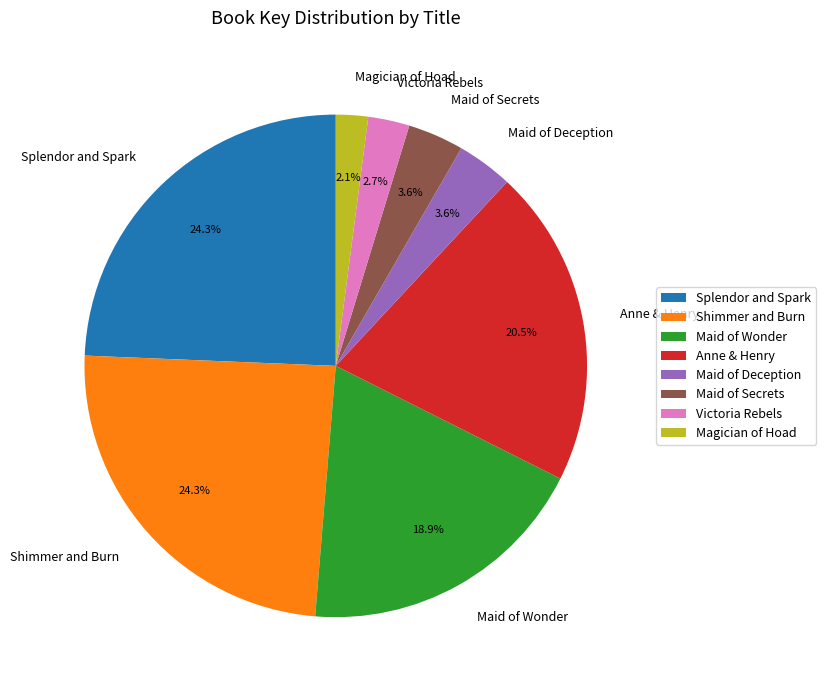

Which has a higher value, Maid of Secrets or Anne & Henry?

Anne & Henry